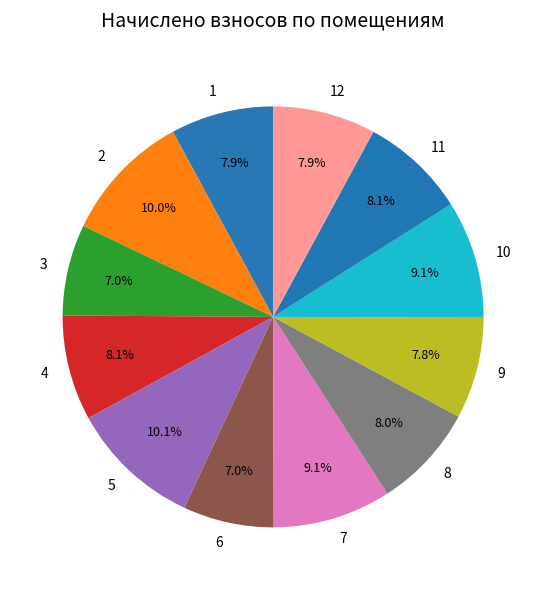

To the nearest percent, what is the average slice percentage?

8%